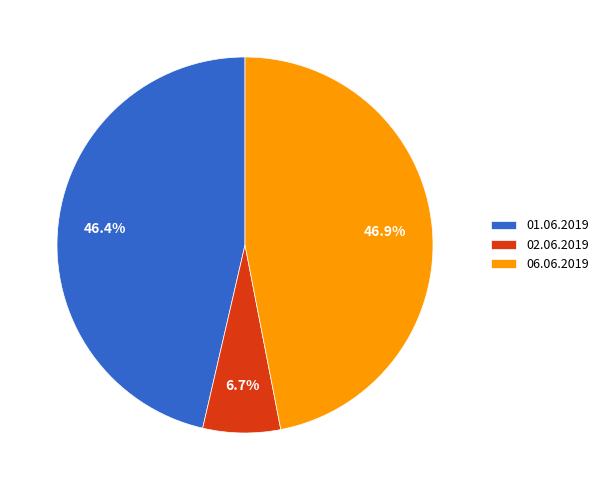

Which has a higher value, 02.06.2019 or 01.06.2019?

01.06.2019